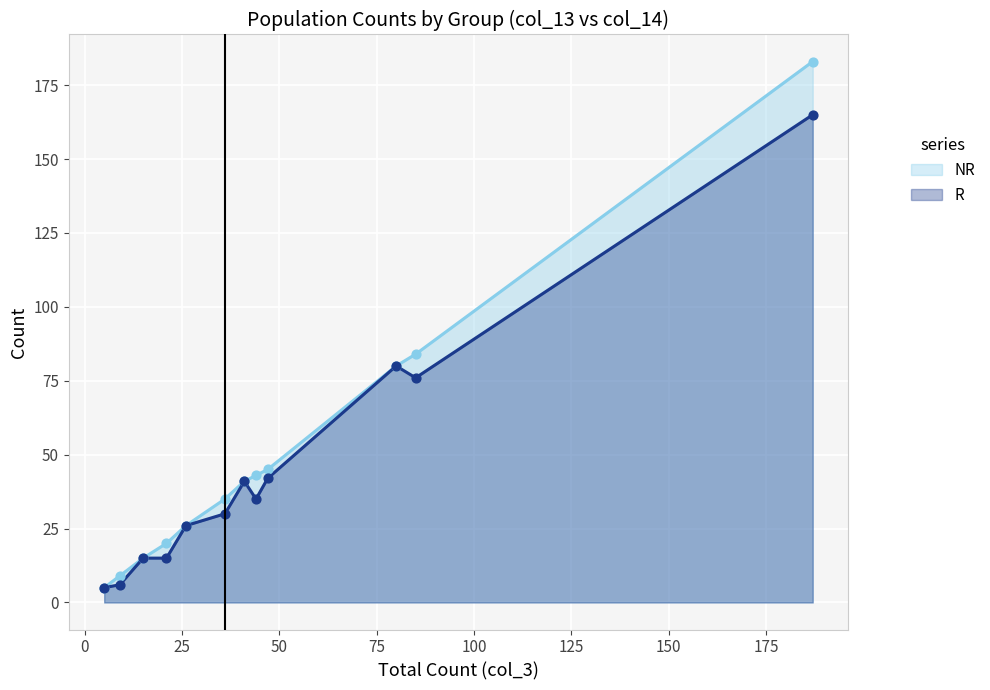

Which series reaches the maximum Y coordinate?

col_13 (NR)